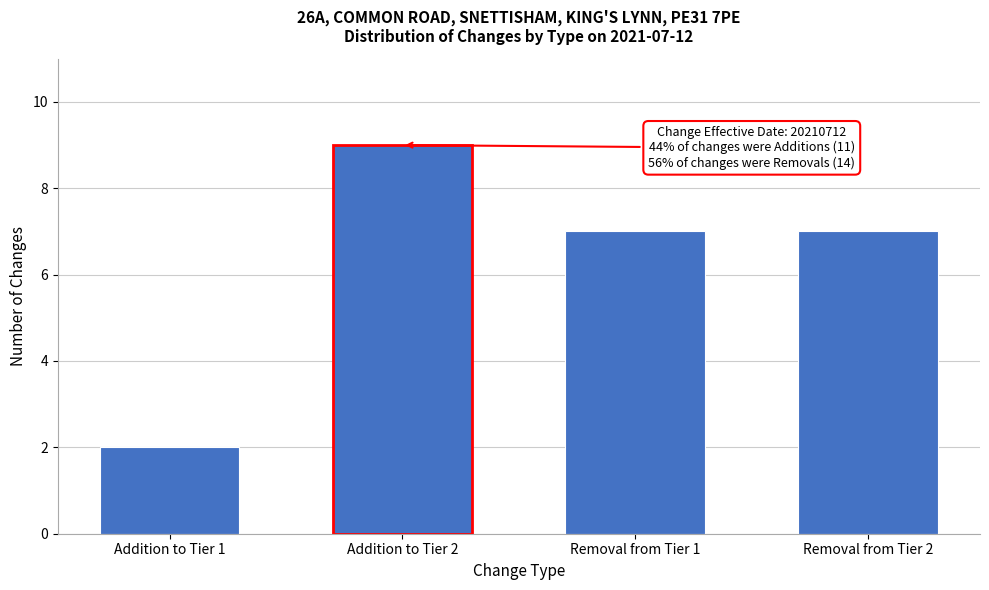

Reading left to right, extract all data points from this chart.

Addition to Tier 1=2	Addition to Tier 2=9	Removal from Tier 1=7	Removal from Tier 2=7